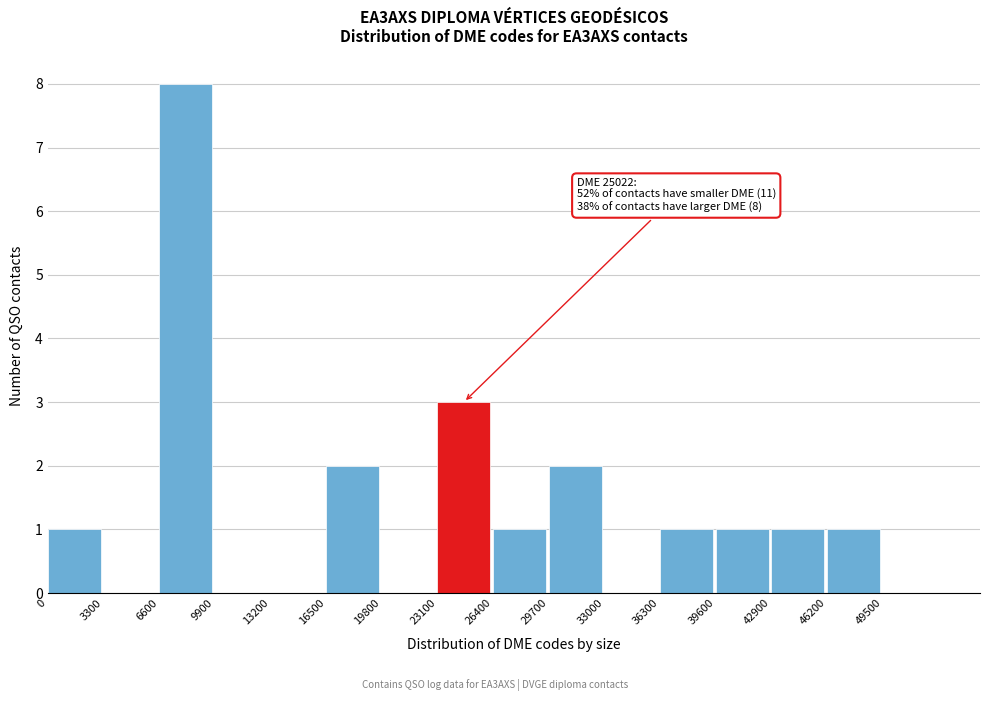

Over which range of the x-axis is the bar tallest?

6600 to 9900